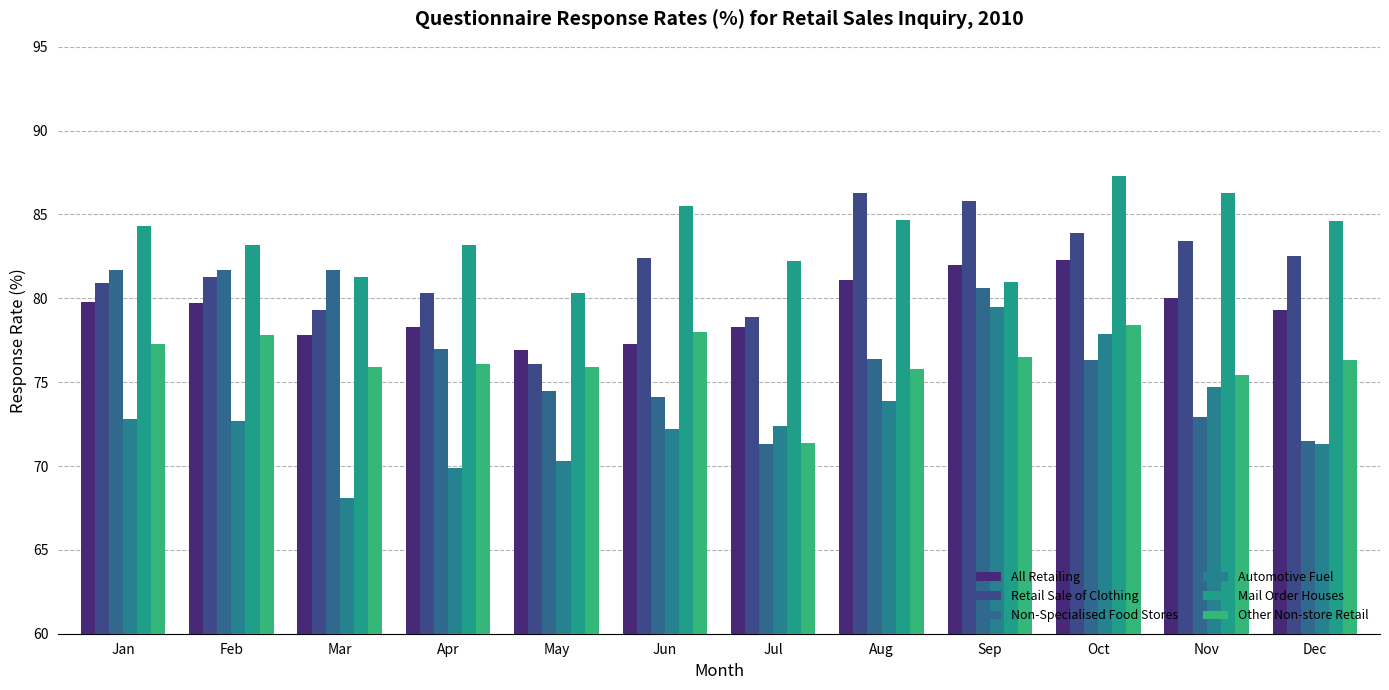

What is the value of the Retail Sale of Clothing bar at the 3rd from the left?

79.3